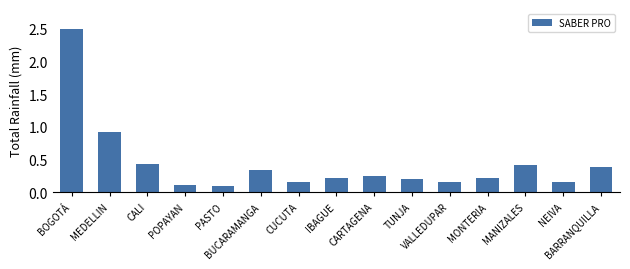

What is the difference between the maximum and second lowest values?

2.4